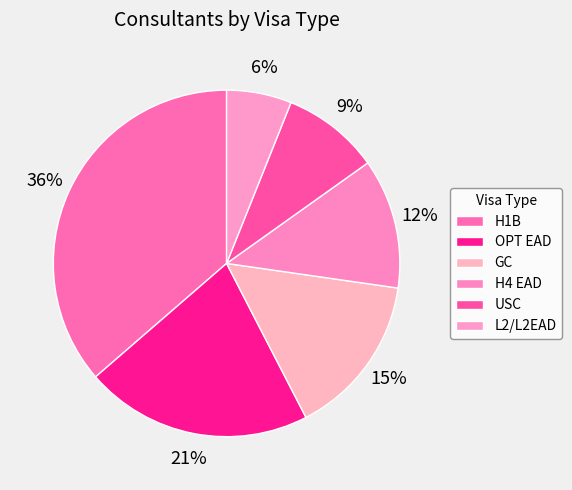

Is the sum of OPT EAD and H4 EAD greater than half?

No